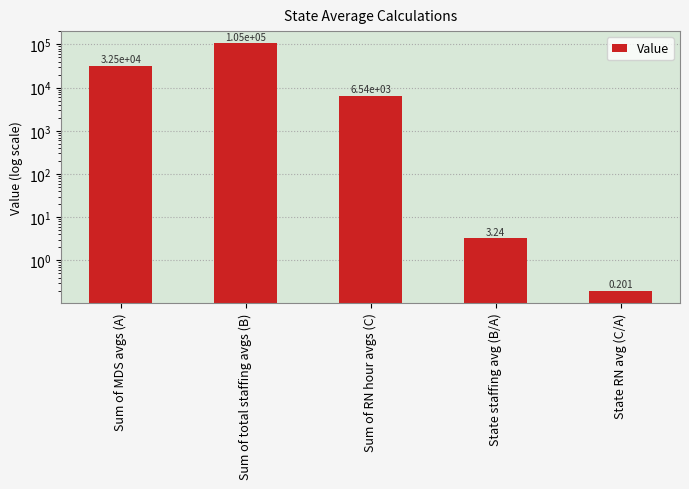

Reading left to right, transcribe all the data shown in this chart.

Sum of MDS avgs (A)=32485.9	Sum of total staffing avgs (B)=105133.5	Sum of RN hour avgs (C)=6536.9	State staffing avg (B/A)=3.2	State RN avg (C/A)=0.2